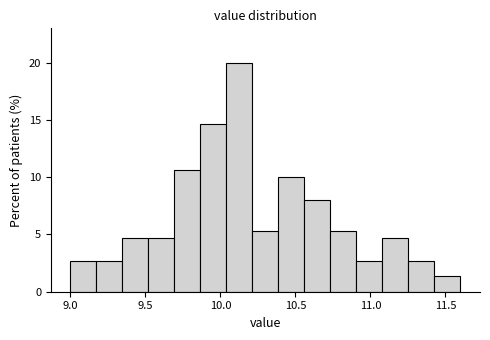

Around what value on the x-axis is the tallest bar? Give the approximate position of its centre, as read against the axis.

10.15